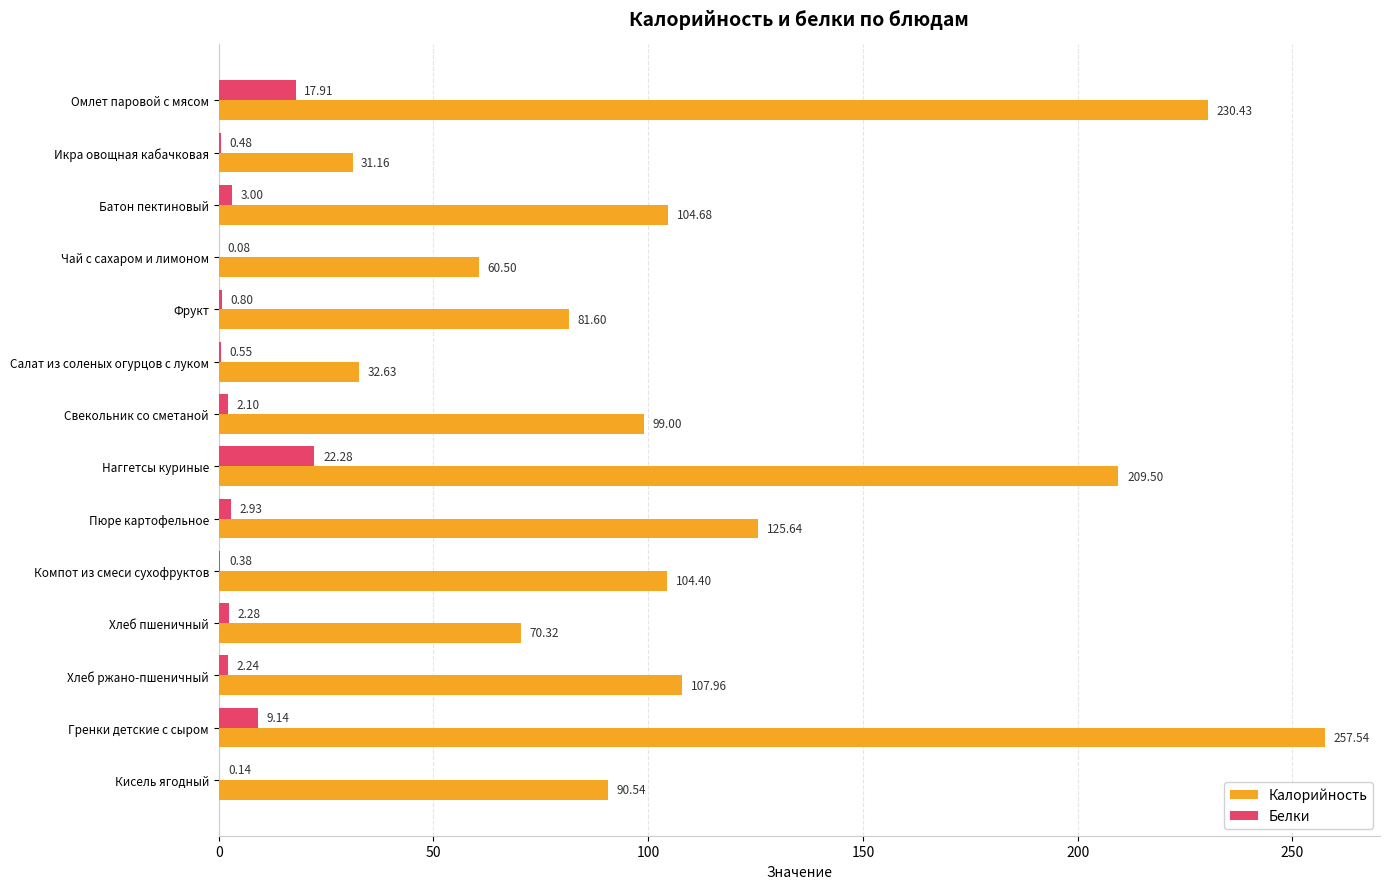

At which label is Белки closest to 11?

Гренки детские с сыром